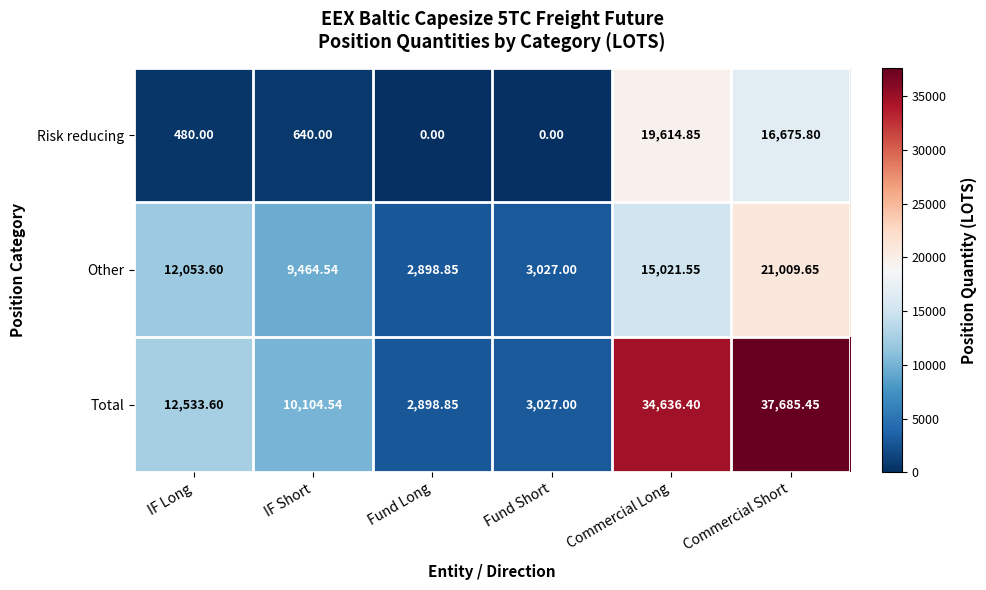

Which category has the highest value in the Risk reducing series?

Commercial Long